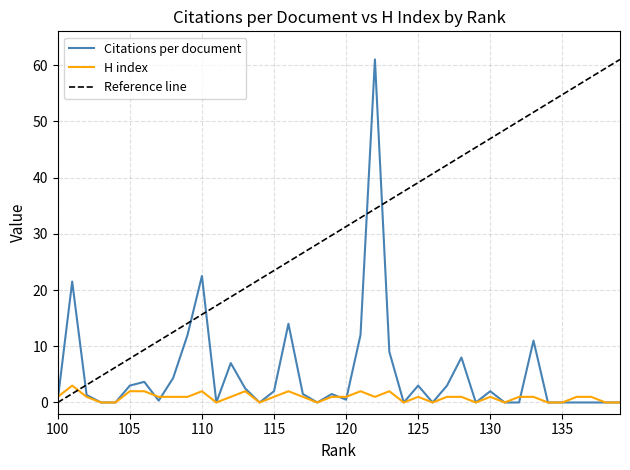

Does the chart display data point markers on the line(s)?

No